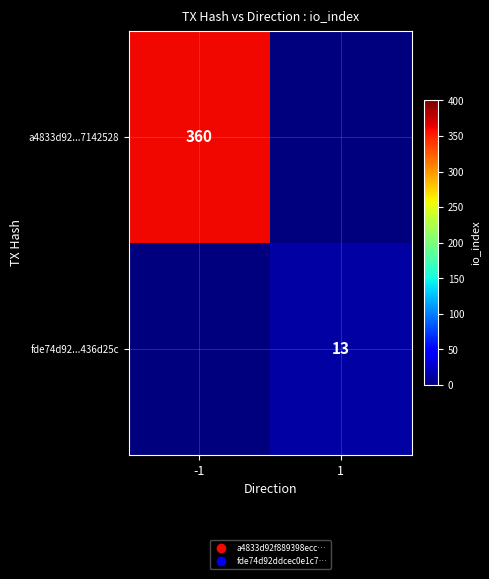

At which category does the chart reach its peak across all series?

-1